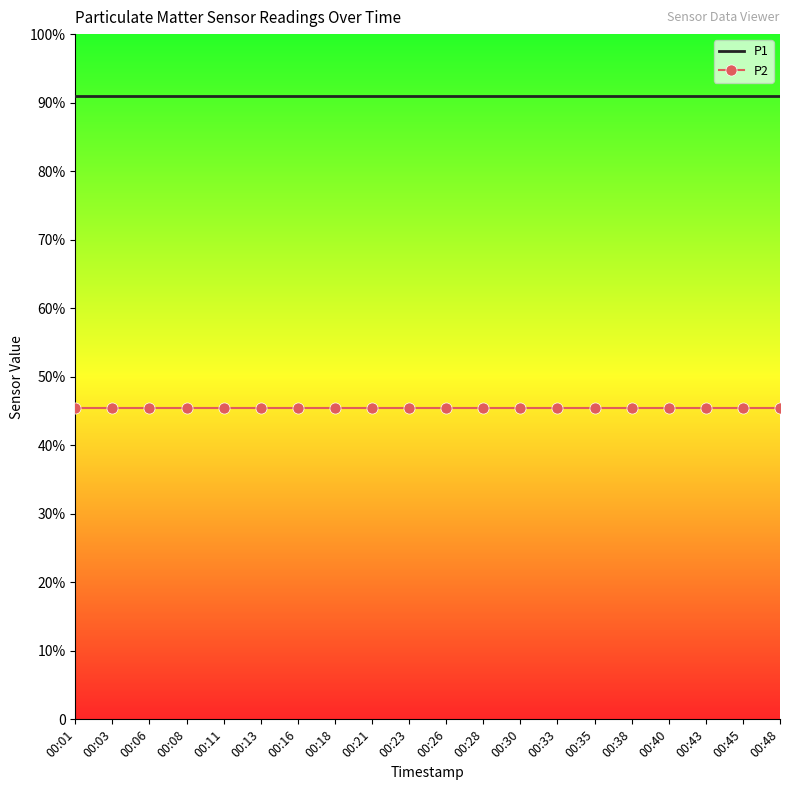

True or false: P1 and P2 cross at least once.

False